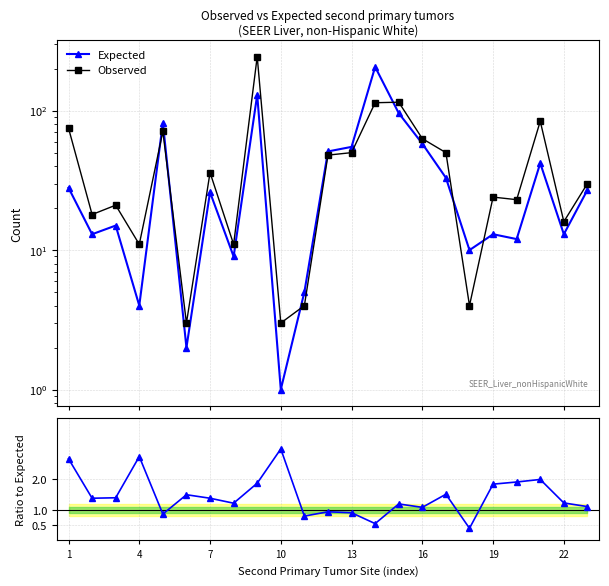

Rank the series by their average value, from lowest to highest.

Obs/Exp, Expected, Observed